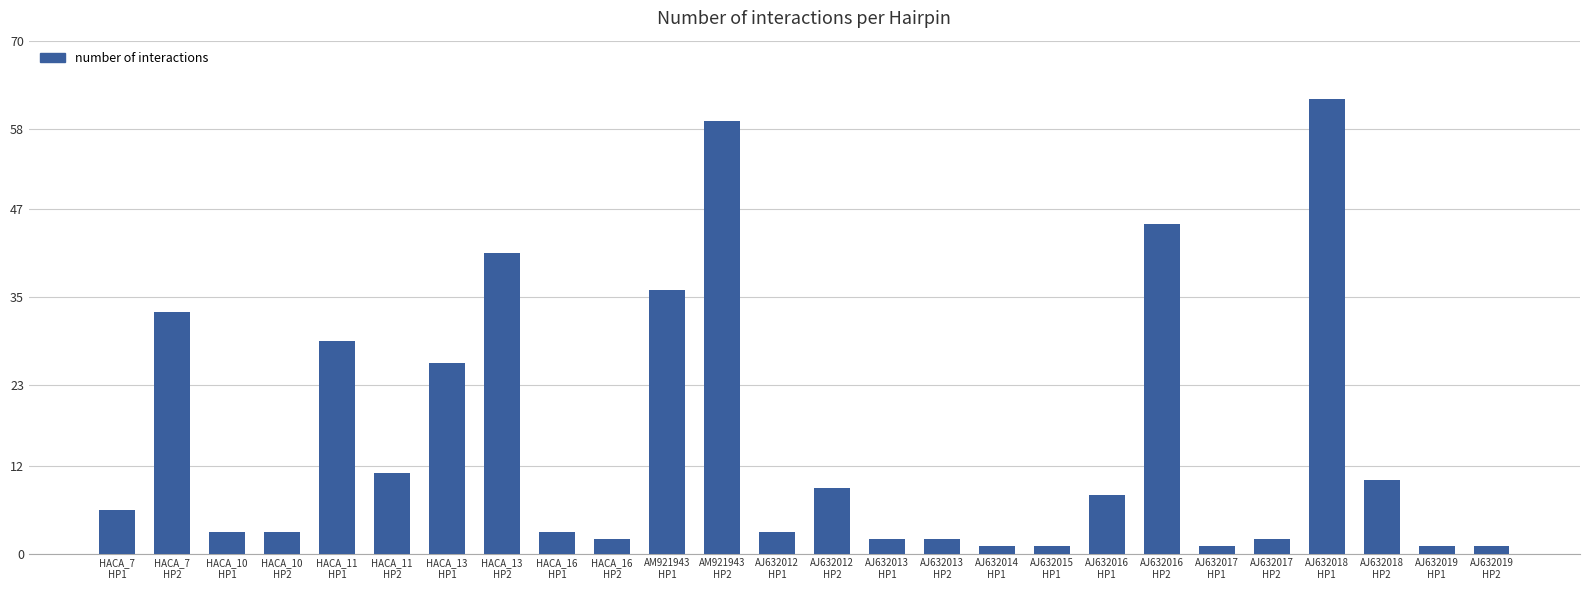

Approximately how many times larger is the value at AJ632012
HP1 compared to HACA_16
HP2?

1.5